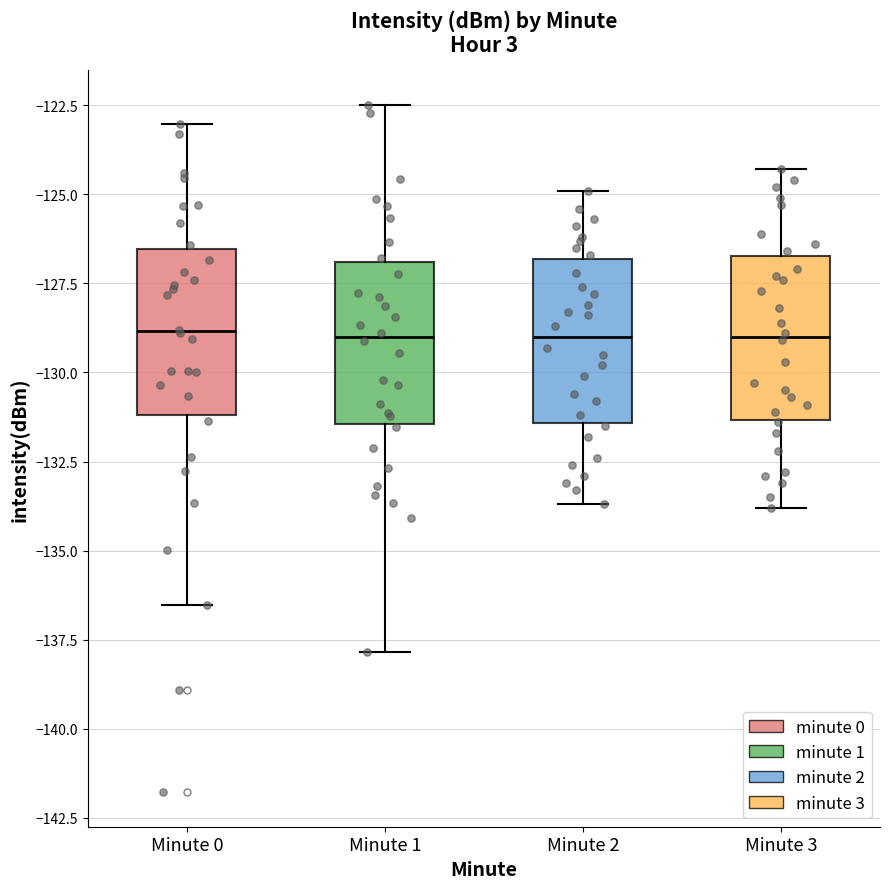

Reading left to right, read every box against the y-axis: the position of its median line, the range the box covers, and the ends of its whiskers. The values are not printed on the chart, so give them approximately, as read against the axis.

Minute 0: median -129.0, box -131.0 to -126.5, whiskers -136.5 to -123.0
Minute 1: median -129.0, box -131.5 to -127.0, whiskers -138.0 to -122.5
Minute 2: median -129.0, box -131.5 to -127.0, whiskers -133.5 to -125.0
Minute 3: median -129.0, box -131.5 to -126.5, whiskers -134.0 to -124.5